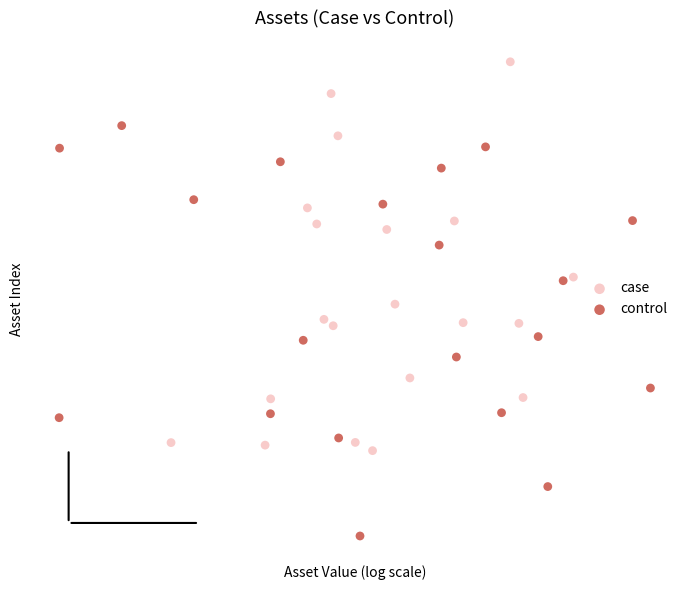

What are all the series names shown in the legend?

case, control